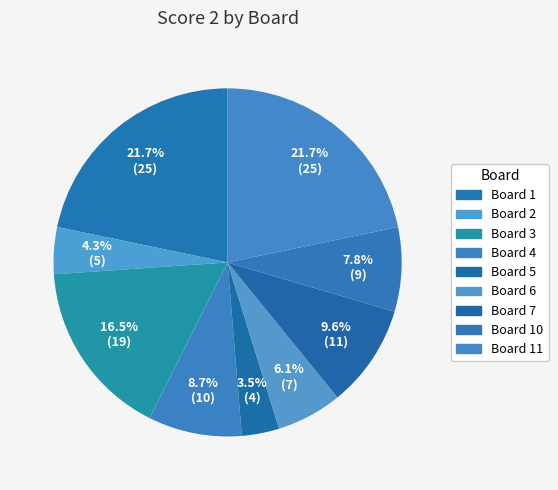

How many slices are in this pie chart?

9